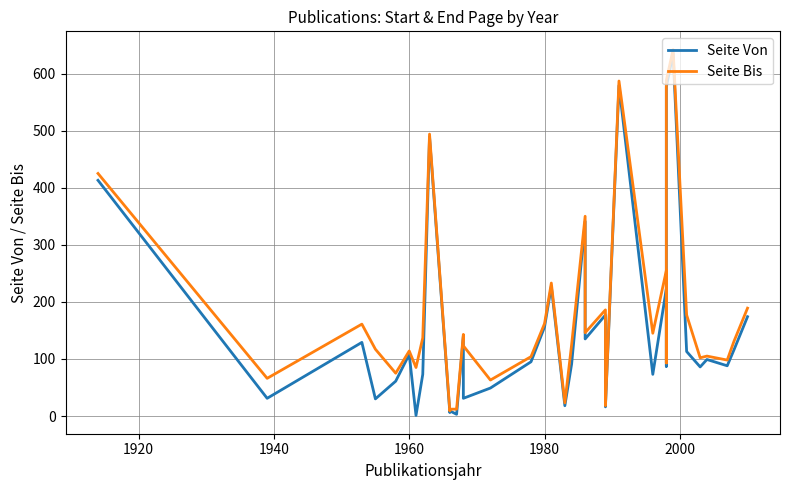

What are all the series names shown in the legend?

Seite Von, Seite Bis